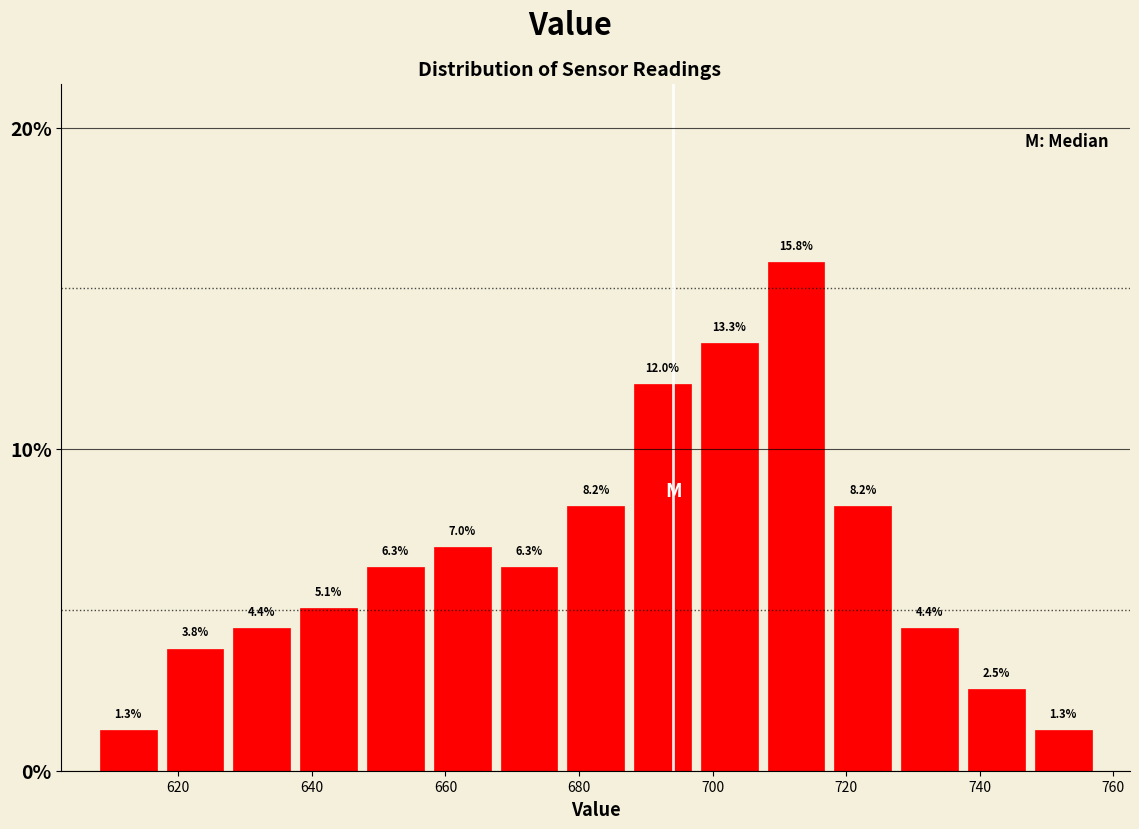

Reading left to right, list every bar in this chart as the range it spans on the x-axis followed by its height. The bar edges are not printed on the chart, so give them approximately, as read against the axis.

607.5 to 617.5: 1.3
617.5 to 627.5: 3.8
627.5 to 637.5: 4.4
637.5 to 647.5: 5.1
647.5 to 657.5: 6.3
657.5 to 667.5: 7.0
667.5 to 677.5: 6.3
677.5 to 687.5: 8.2
687.5 to 697.5: 12.0
697.5 to 707.5: 13.3
707.5 to 717.5: 15.8
717.5 to 727.5: 8.2
727.5 to 737.5: 4.4
737.5 to 747.5: 2.5
747.5 to 757.5: 1.3